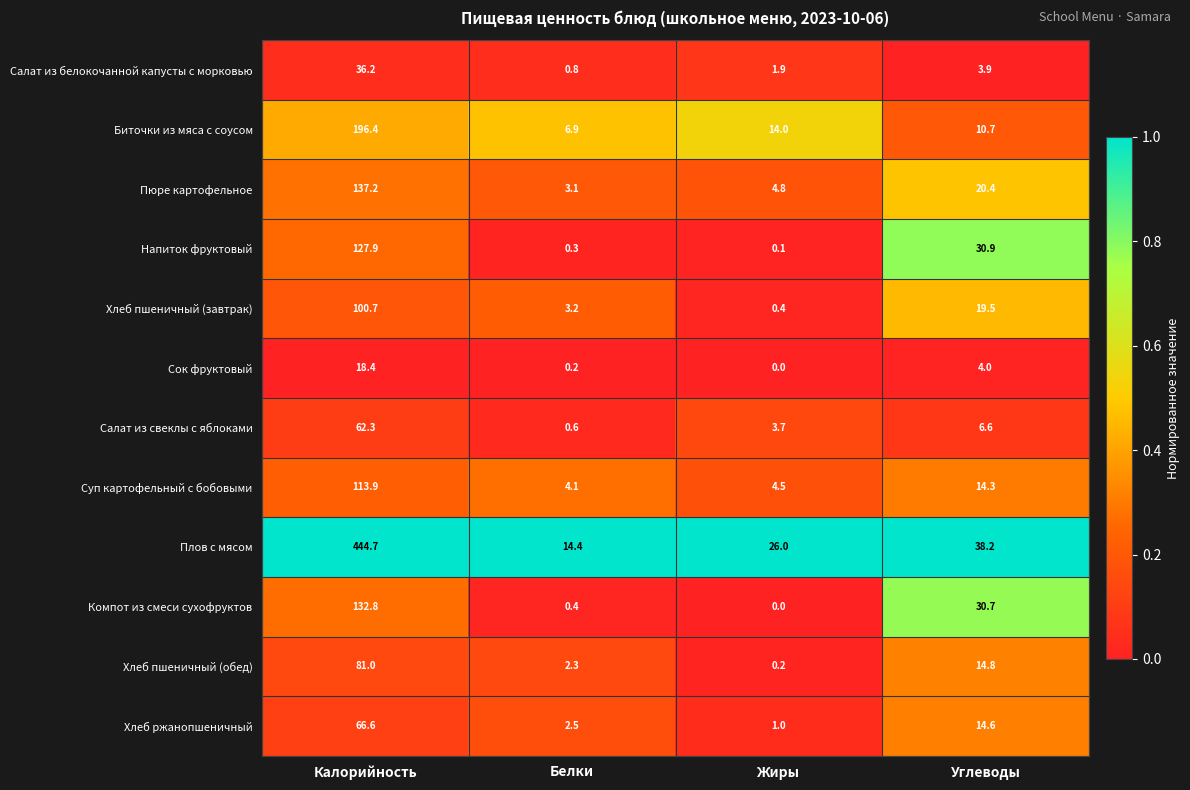

True or false: Суп картофельный с бобовыми has a value of 19.6 at Углеводы.

False